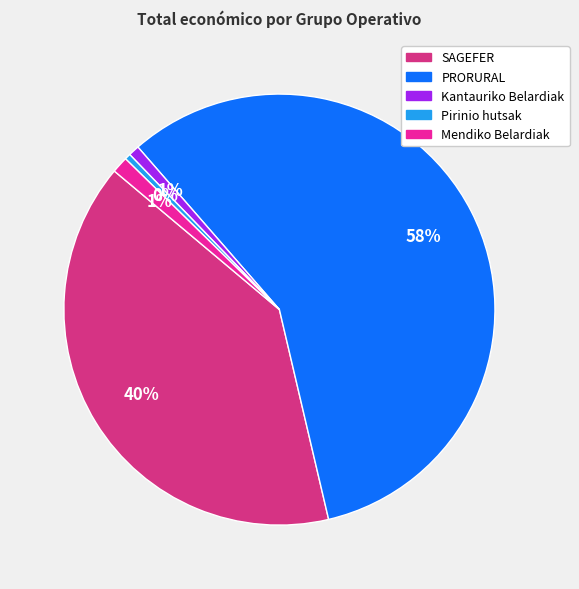

Which has a higher value, SAGEFER or Mendiko Belardiak?

SAGEFER